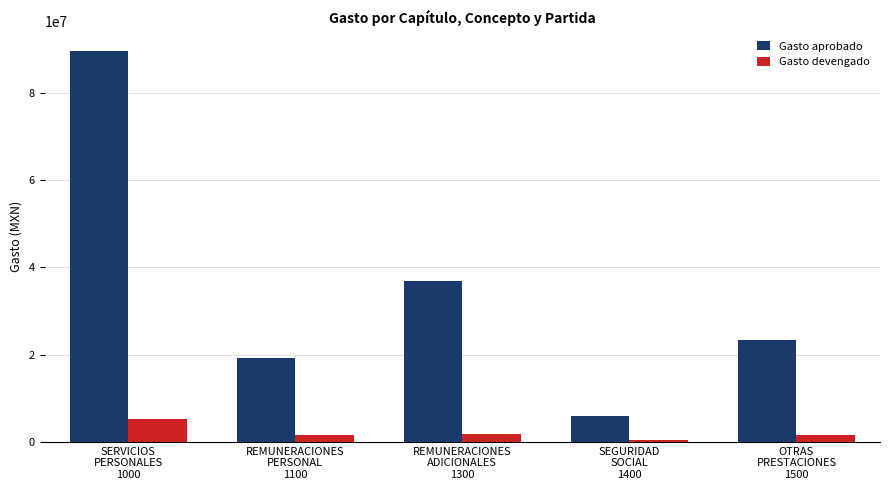

At which category is the sum across all series the highest?

SERVICIOS
PERSONALES
1000